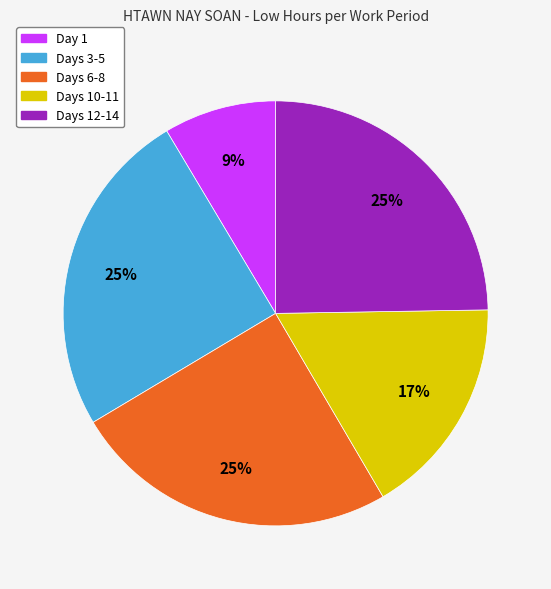

To the nearest percent, what is the average slice percentage?

20%